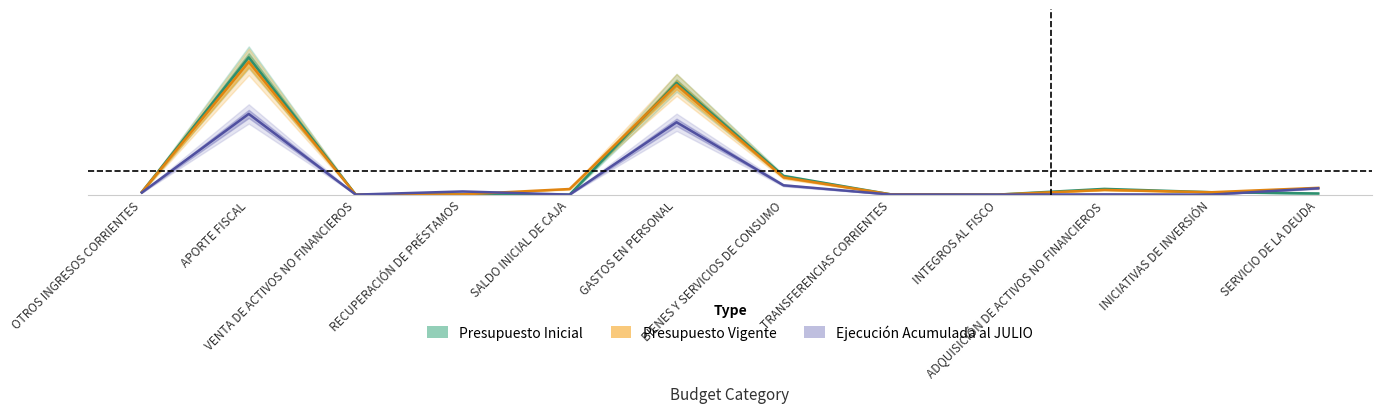

In Presupuesto Vigente, how many points are higher than both neighbors (excluding endpoints)?

3